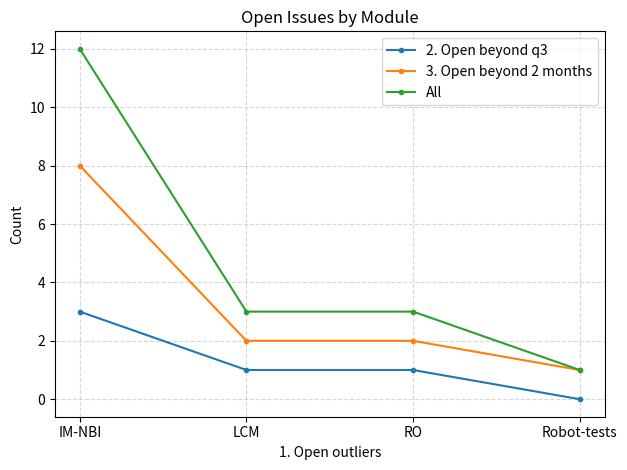

What is the label of the 4th point from the left?

Robot-tests